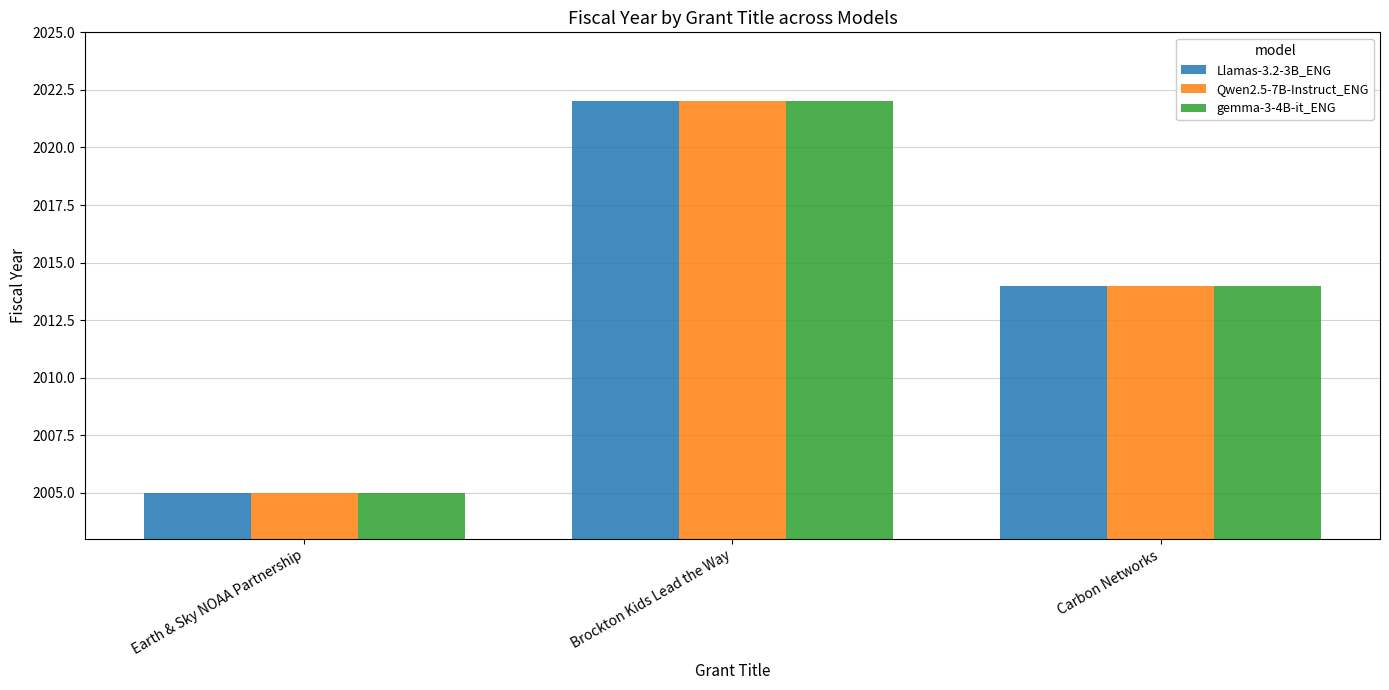

What are all the series names shown in the legend?

Llamas-3.2-3B_ENG, Qwen2.5-7B-Instruct_ENG, gemma-3-4B-it_ENG